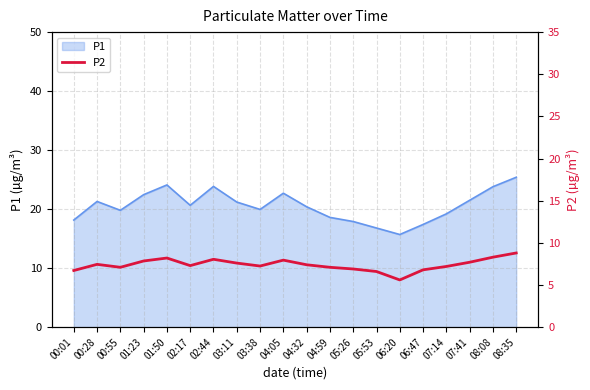

The value of P1 at 04:59 is 18.6. True or false?

True